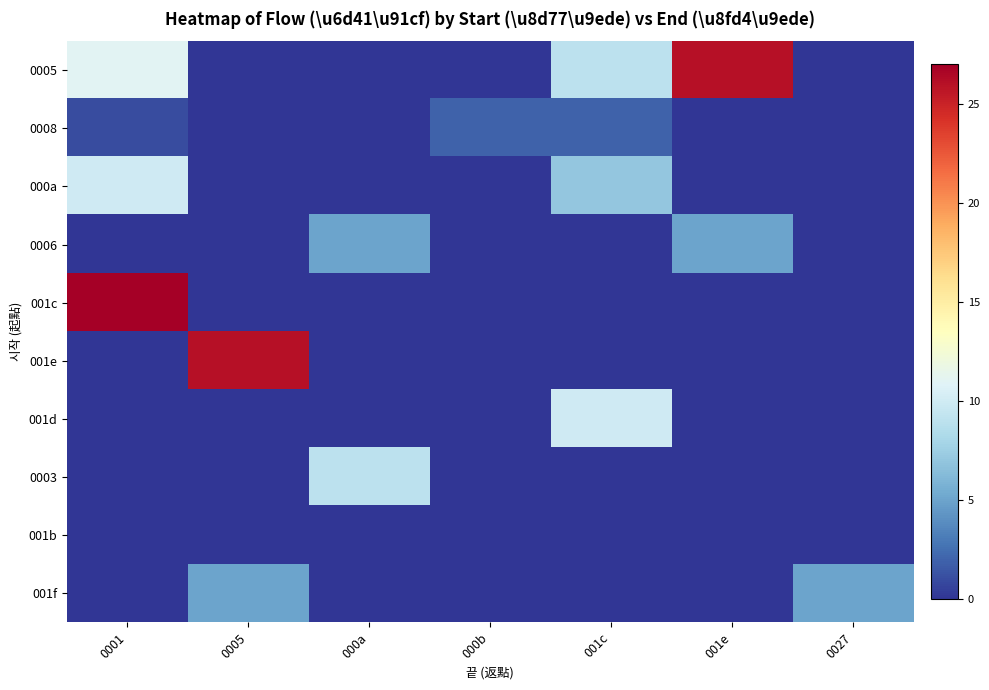

How many distinct data groups are displayed?

10